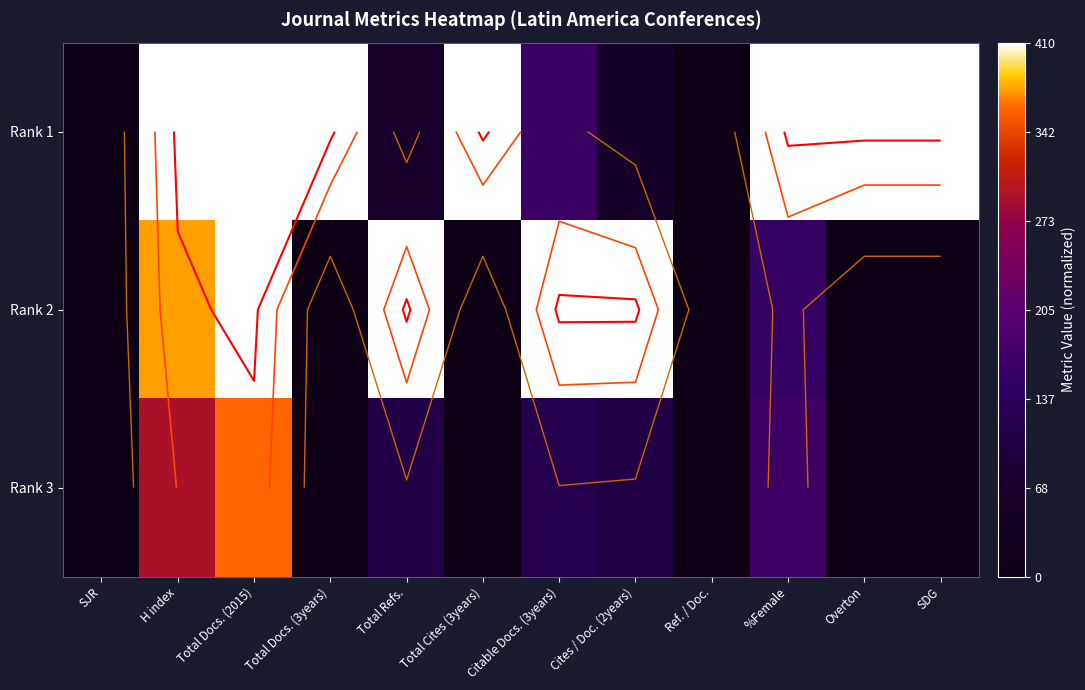

How many values in Rank 1 are above zero?

10